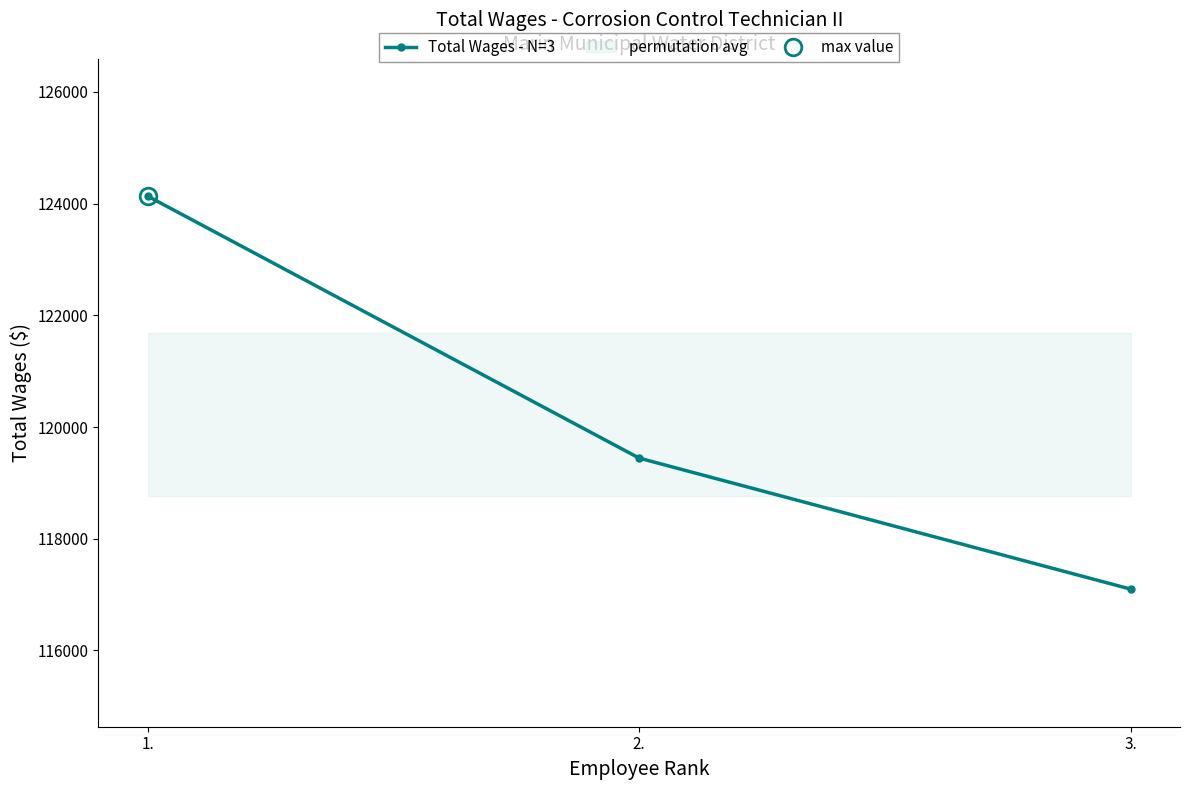

Is this an area chart (filled region under the line)?

No